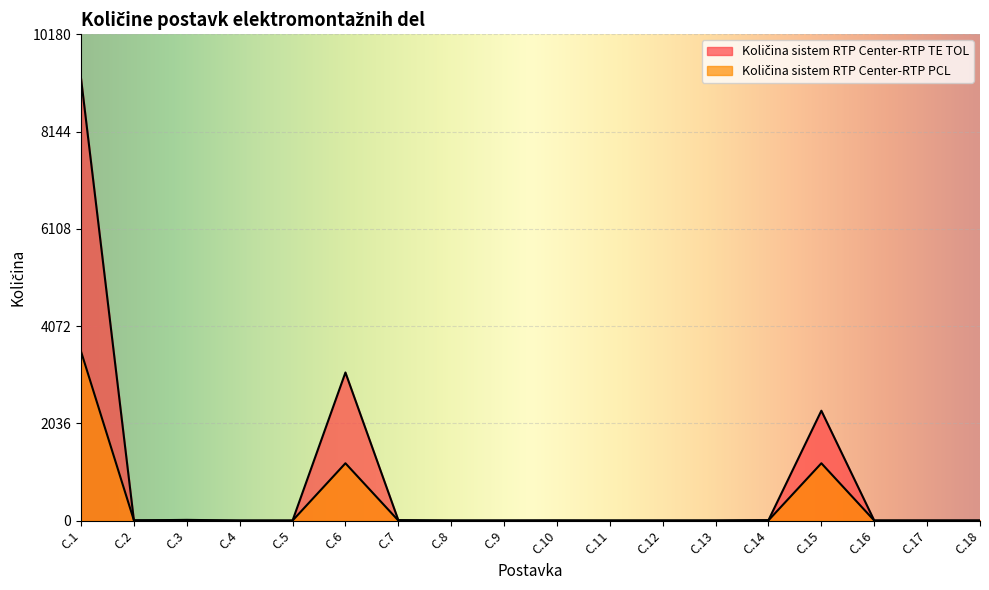

The value of Količina sistem RTP Center-RTP PCL at C.1 is 3540. True or false?

True